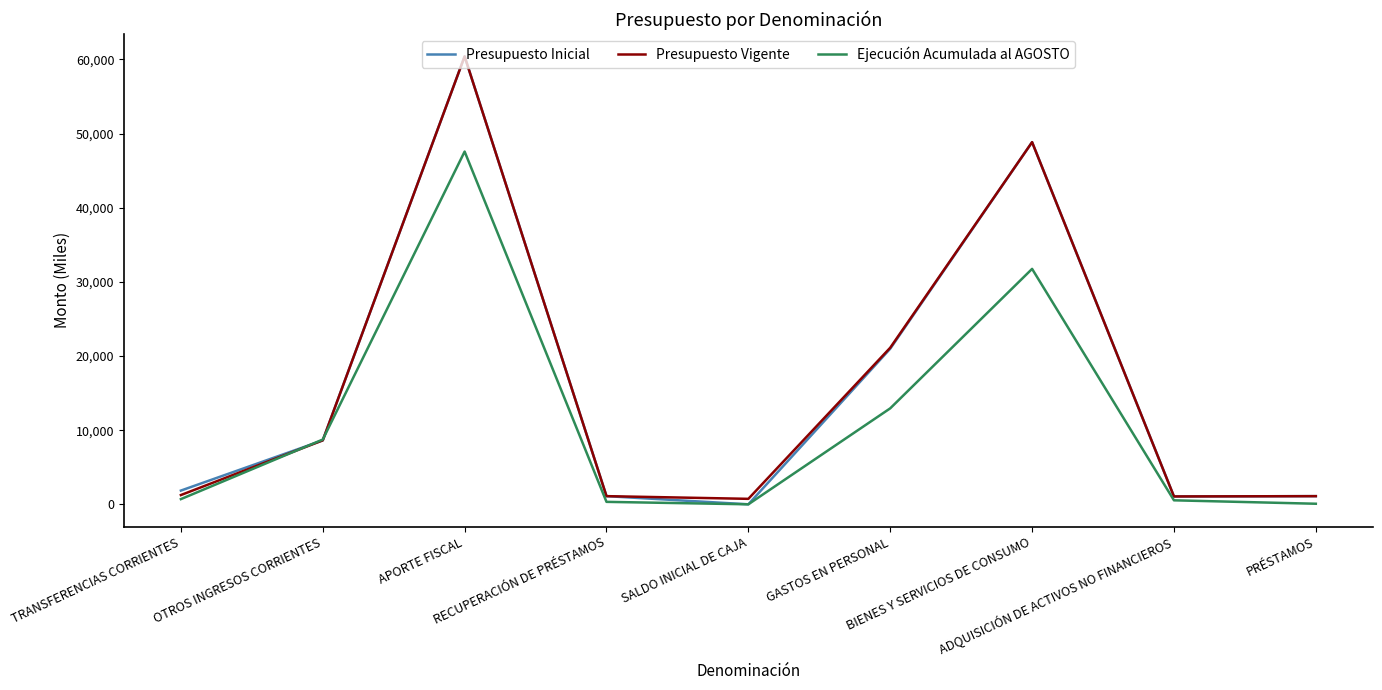

Where is Ejecución Acumulada al AGOSTO nearest to the value 23785?

BIENES Y SERVICIOS DE CONSUMO